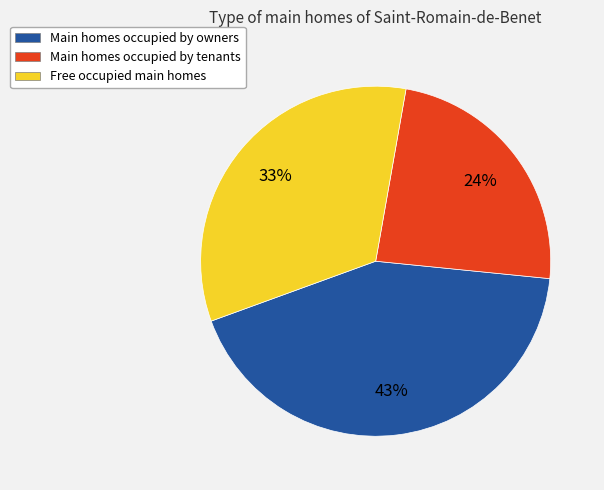

Is it true that Main homes occupied by owners is 43% of the pie?

True